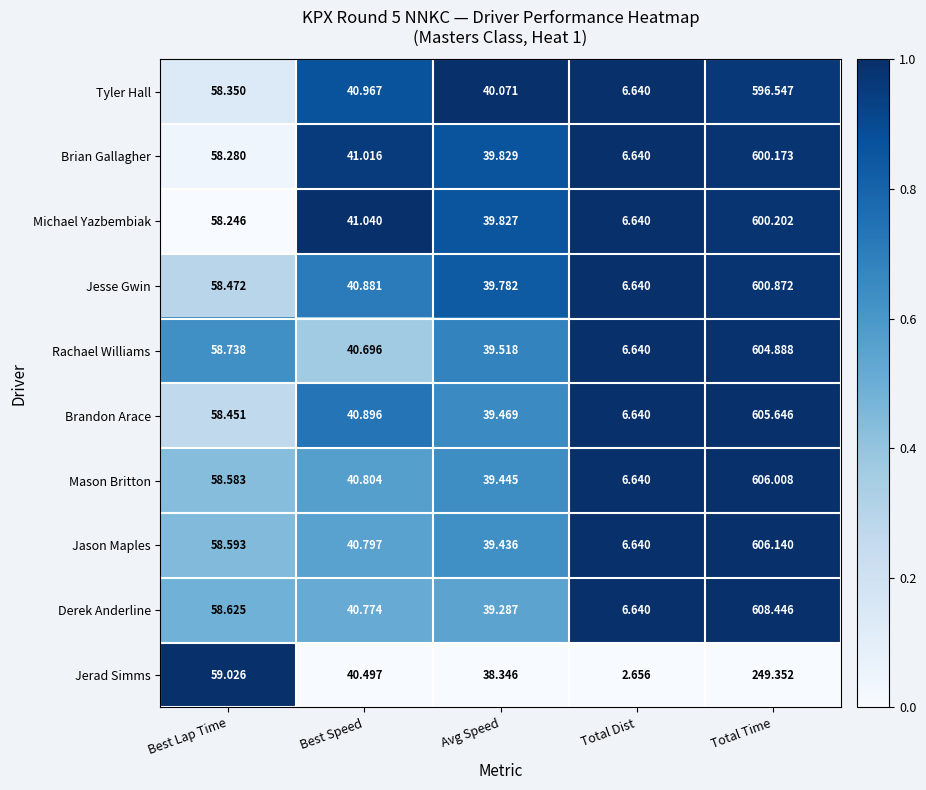

Which series changed the most between Best Lap Time and Total Time?

Derek Anderline